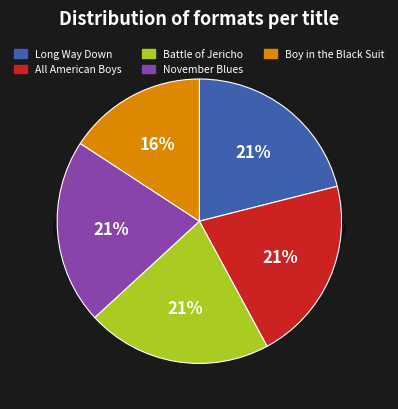

Does Battle of Jericho account for over 50% of the chart?

No